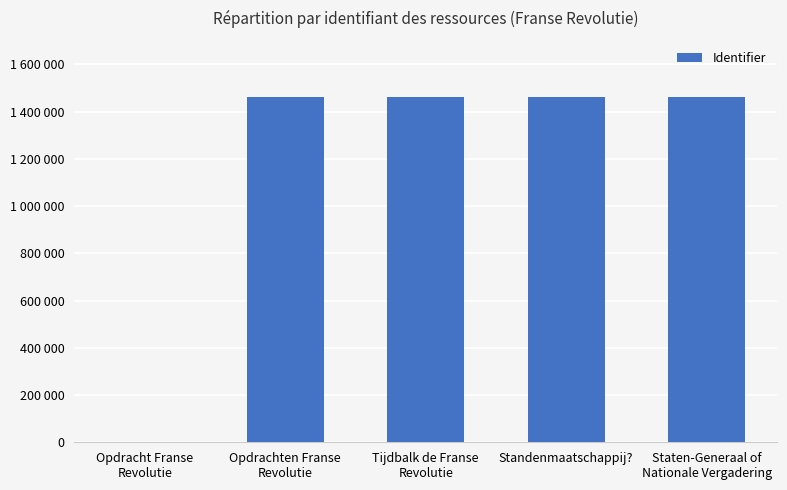

True or false: the data shows 0 at Opdracht Franse
Revolutie.

True